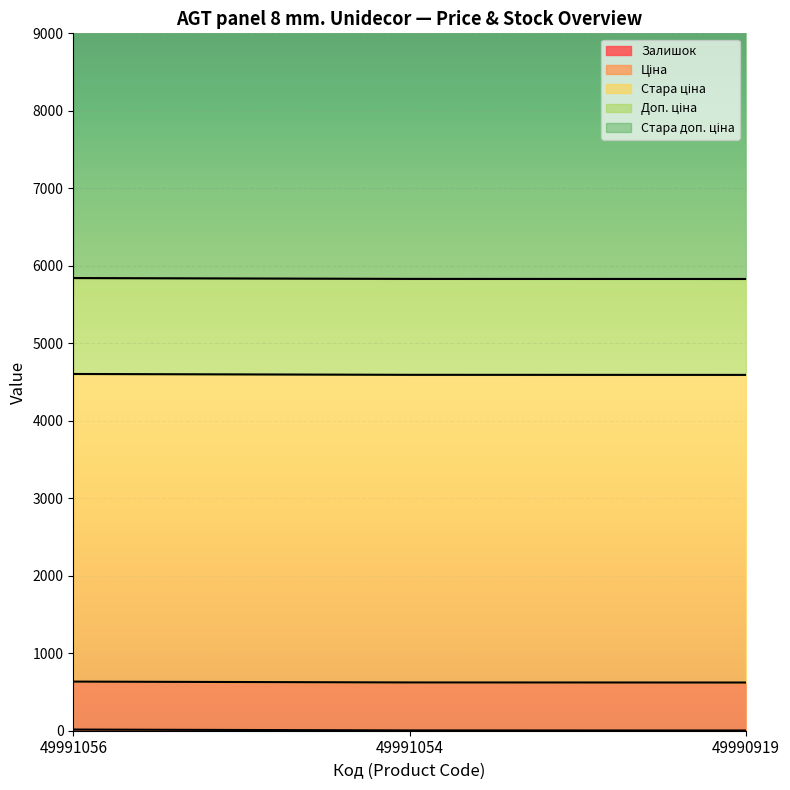

The Залишок series shows 15 at 49991056. True or false?

True